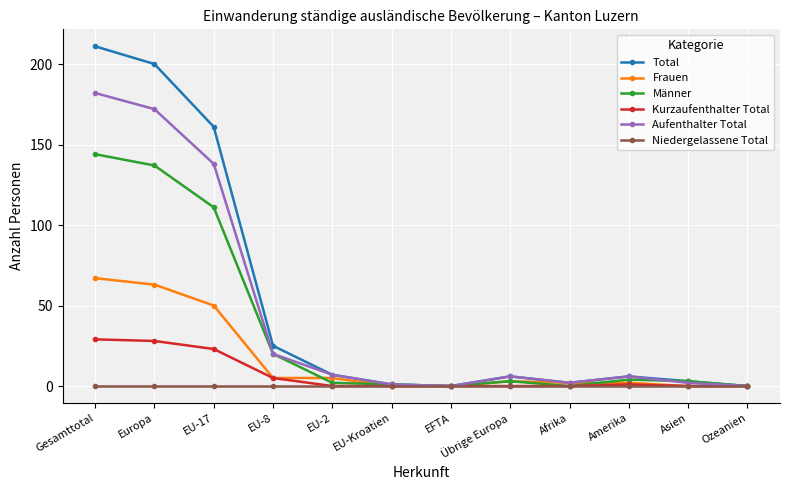

Reading left to right, extract all data points from this chart.

Total: Gesamttotal=211	Europa=200	EU-17=161	EU-8=25	EU-2=7	EU-Kroatien=1	EFTA=0	Übrige Europa=6	Afrika=2	Amerika=6	Asien=3	Ozeanien=0
Frauen: Gesamttotal=67	Europa=63	EU-17=50	EU-8=5	EU-2=5	EU-Kroatien=0	EFTA=0	Übrige Europa=3	Afrika=2	Amerika=2	Asien=0	Ozeanien=0
Männer: Gesamttotal=144	Europa=137	EU-17=111	EU-8=20	EU-2=2	EU-Kroatien=1	EFTA=0	Übrige Europa=3	Afrika=0	Amerika=4	Asien=3	Ozeanien=0
Kurzaufenthalter Total: Gesamttotal=29	Europa=28	EU-17=23	EU-8=5	EU-2=0	EU-Kroatien=0	EFTA=0	Übrige Europa=0	Afrika=0	Amerika=1	Asien=0	Ozeanien=0
Aufenthalter Total: Gesamttotal=182	Europa=172	EU-17=138	EU-8=20	EU-2=7	EU-Kroatien=1	EFTA=0	Übrige Europa=6	Afrika=2	Amerika=6	Asien=2	Ozeanien=0
Niedergelassene Total: Gesamttotal=0	Europa=0	EU-17=0	EU-8=0	EU-2=0	EU-Kroatien=0	EFTA=0	Übrige Europa=0	Afrika=0	Amerika=0	Asien=0	Ozeanien=0